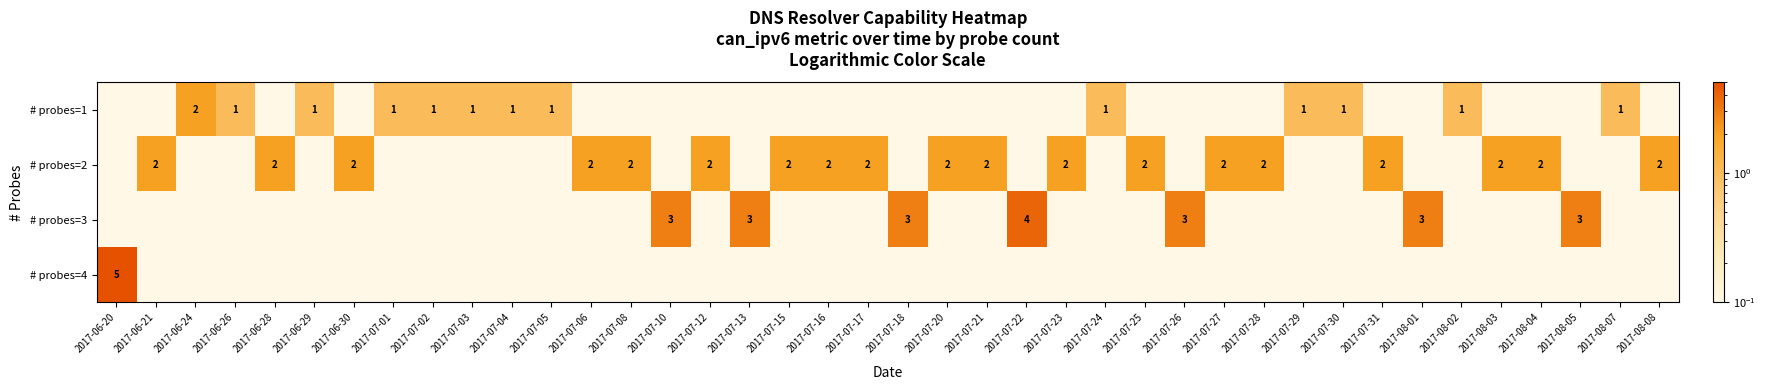

How many series are shown in this chart?

4